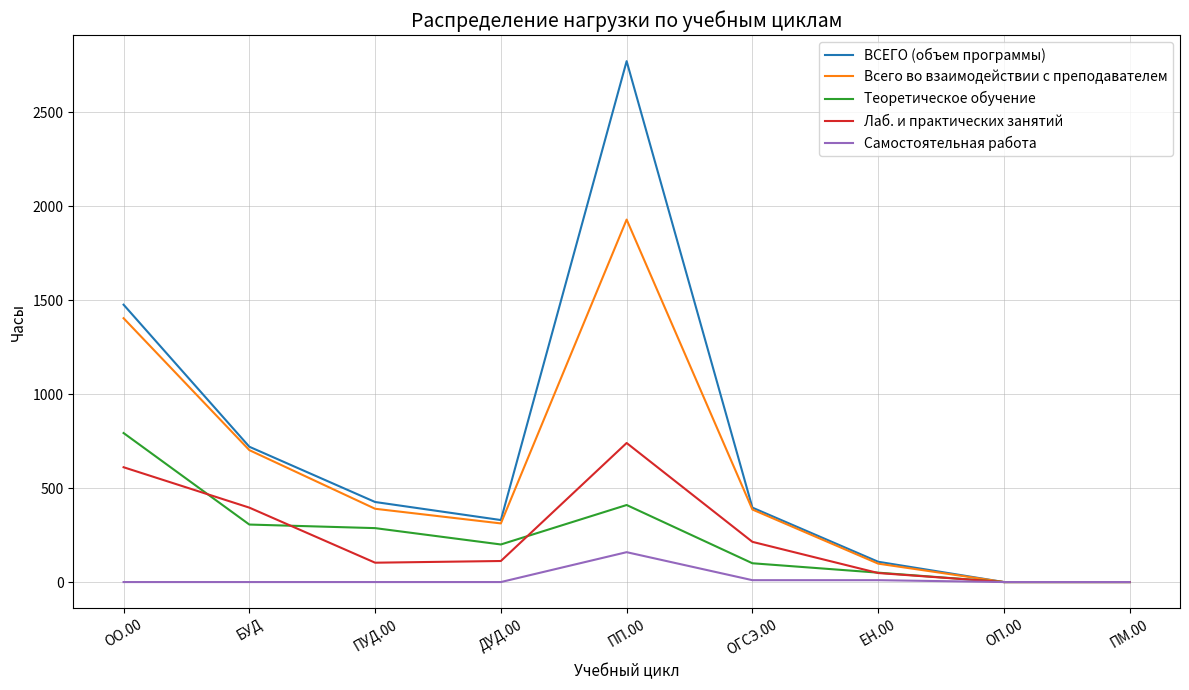

Which series changed the most between ДУД.00 and ПП.00?

ВСЕГО (объем программы)